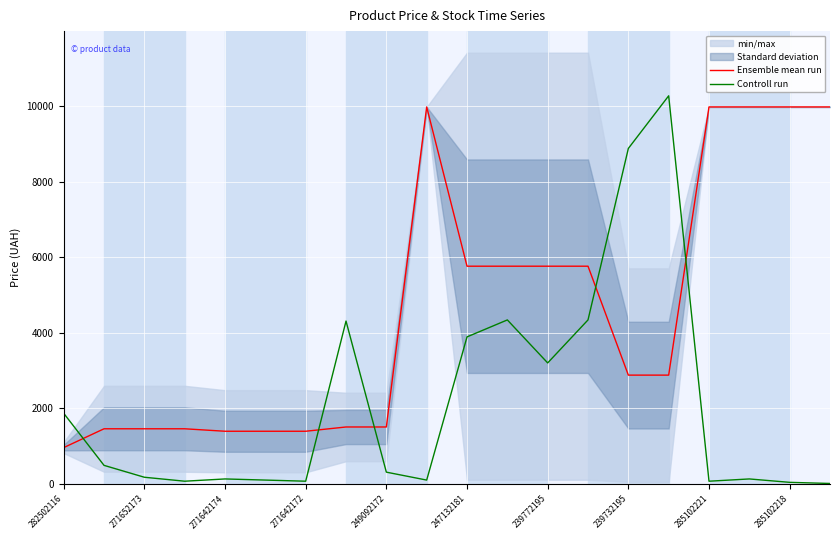

True or false: Ensemble mean run and Controll run cross at least once.

True